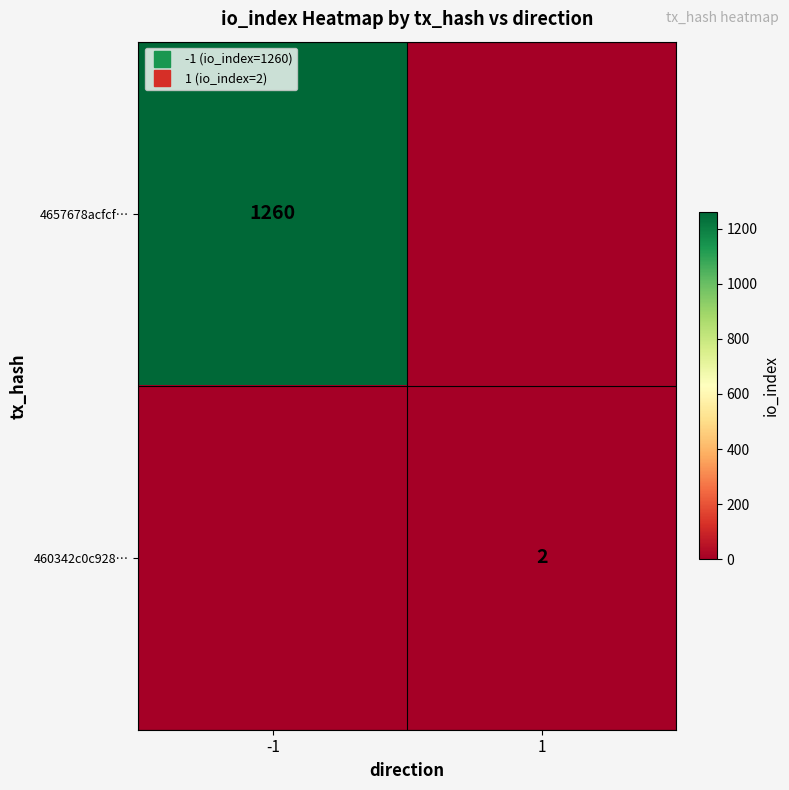

The value of 4657678acfcf… at -1 is 1915. True or false?

False